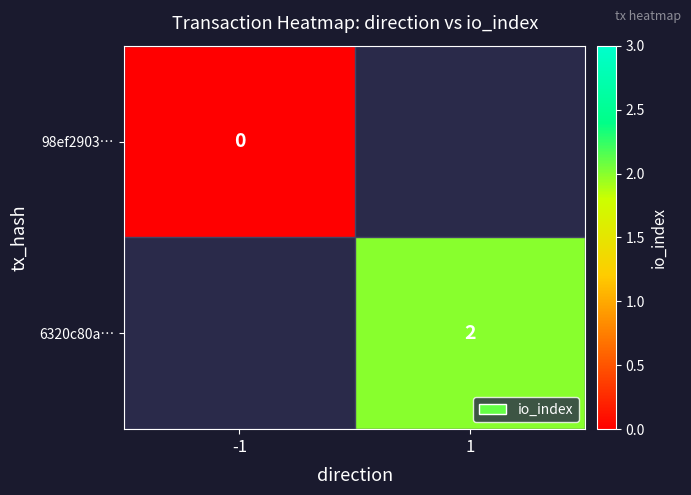

Is it true that 6320c80a… equals 0.9 at 1?

False